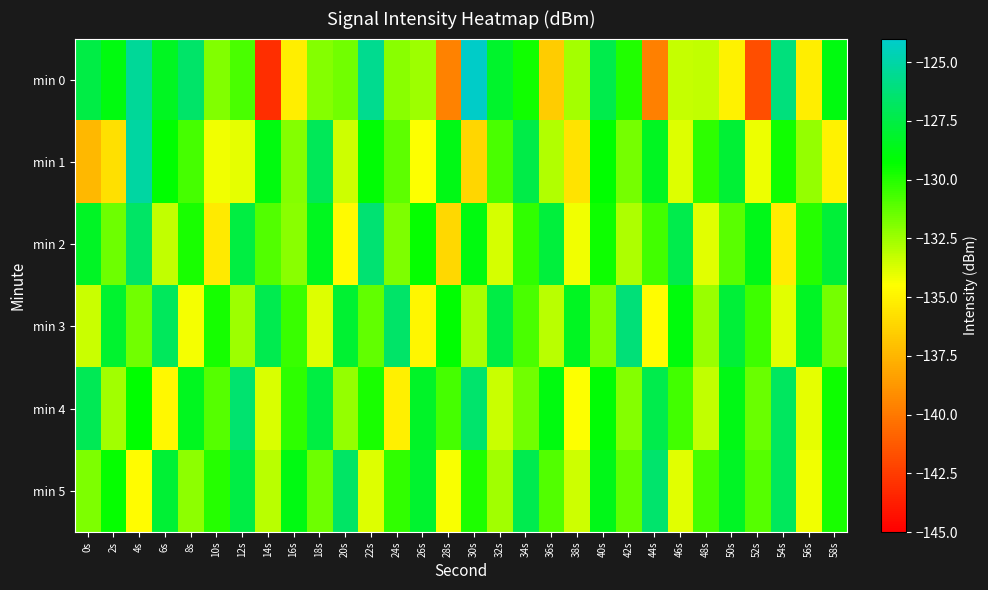

At how many categories does at least one series exceed -134?

30